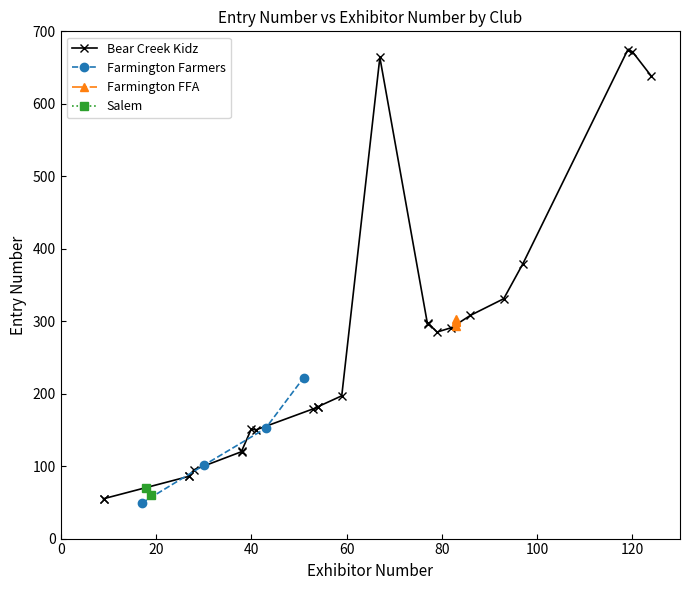

What is the value of the Farmington Farmers point at the 1st from the left?

49